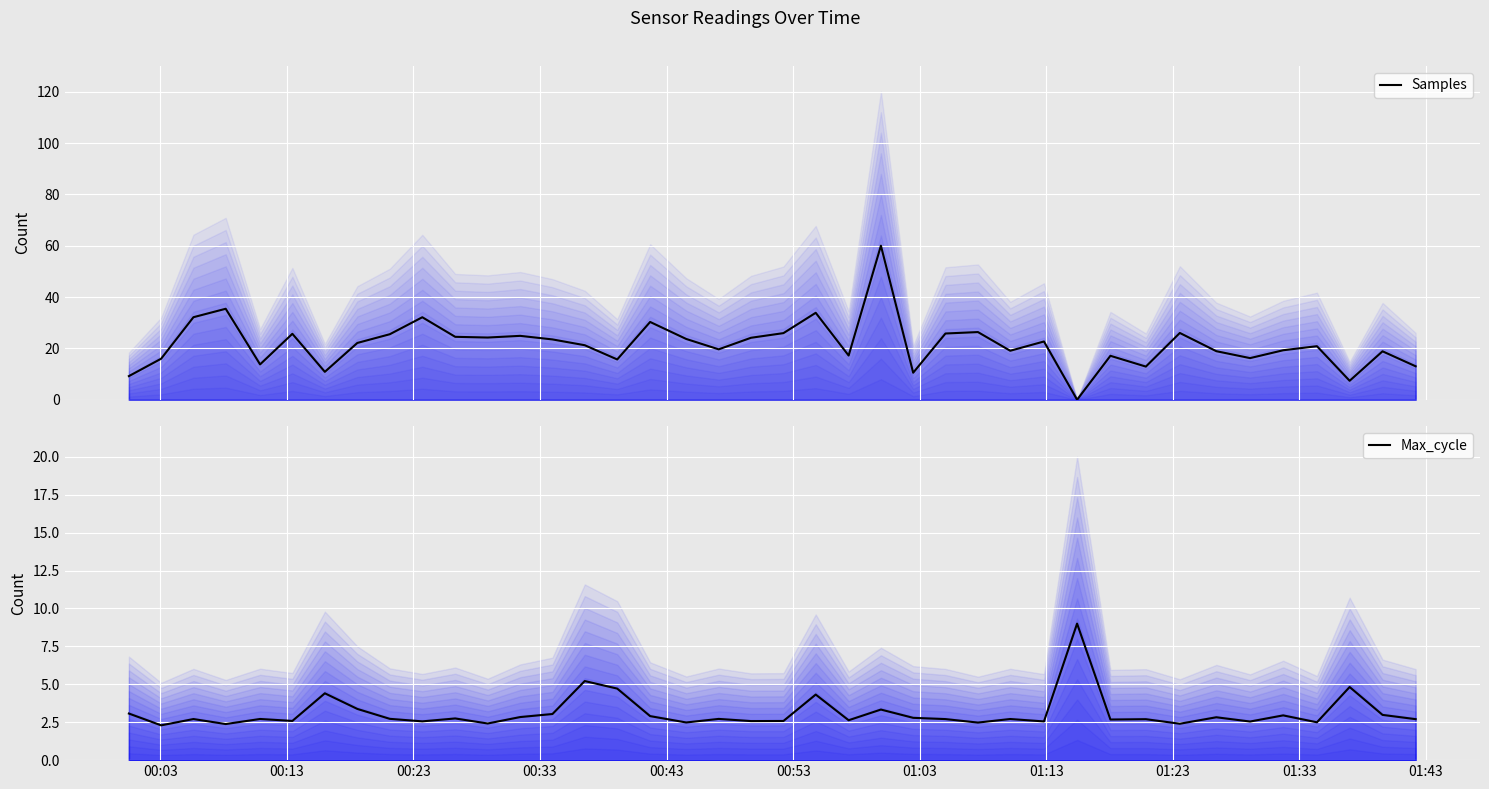

Is the value of Max_cycle at 12 greater than the value of Samples at 01:33?

No